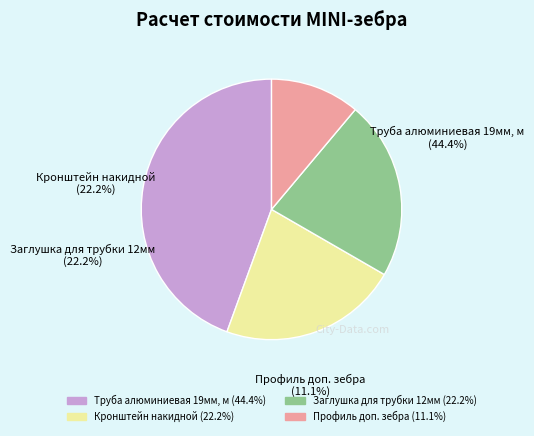

True or false: Профиль дополнительный зебра accounts for 1% of the total.

False